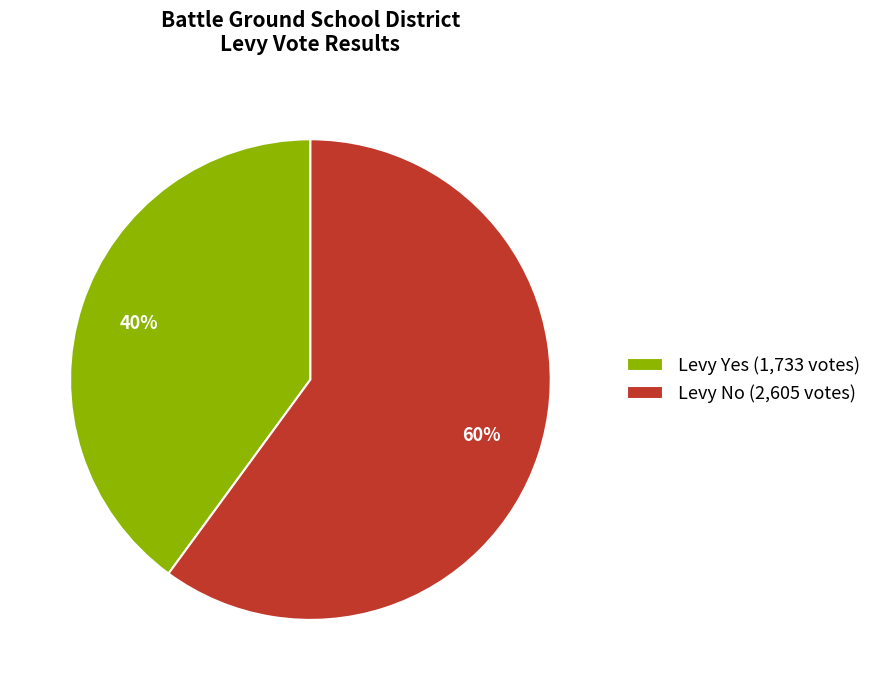

Is it true that Levy Yes (1,733 votes) is 40% of the pie?

True